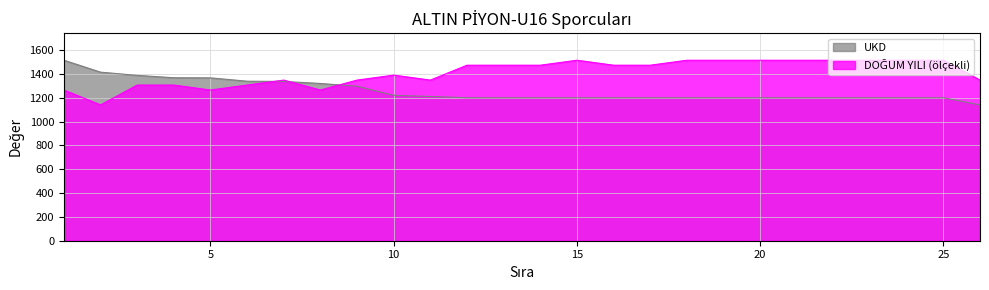

Which series changed the most between 4 and 25?

DOĞUM YILI